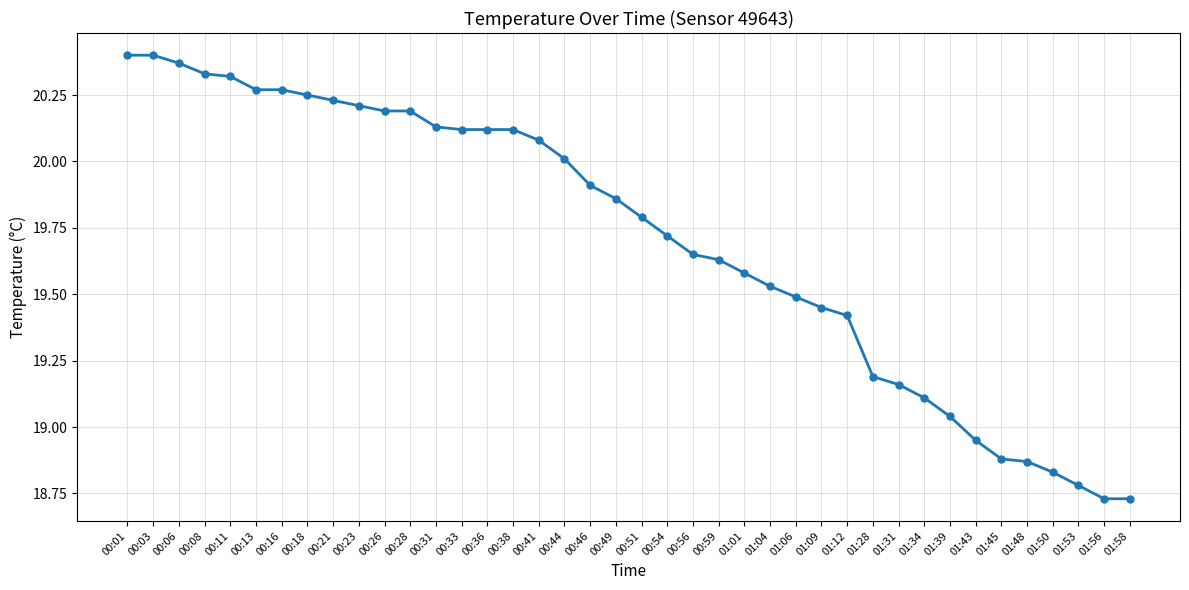

True or false: the data shows 35.6 at 00:16.

False